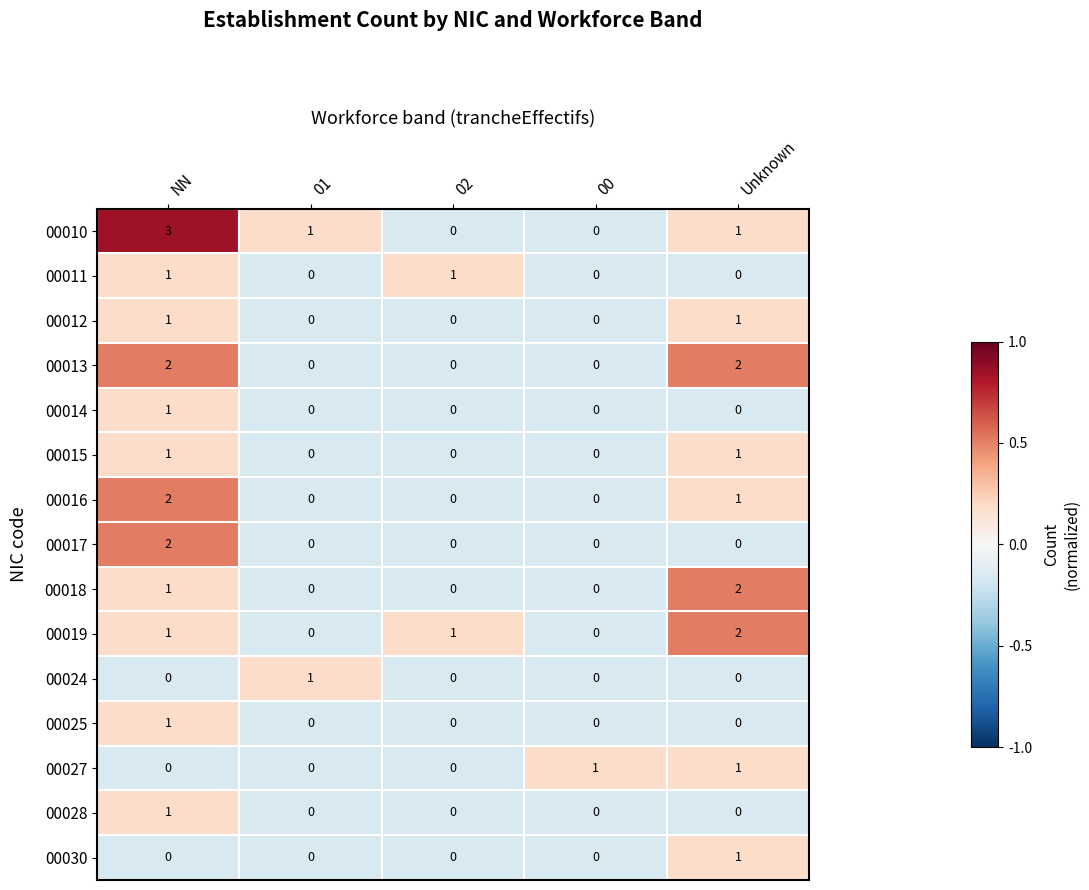

Which category has the highest value across all series?

NN